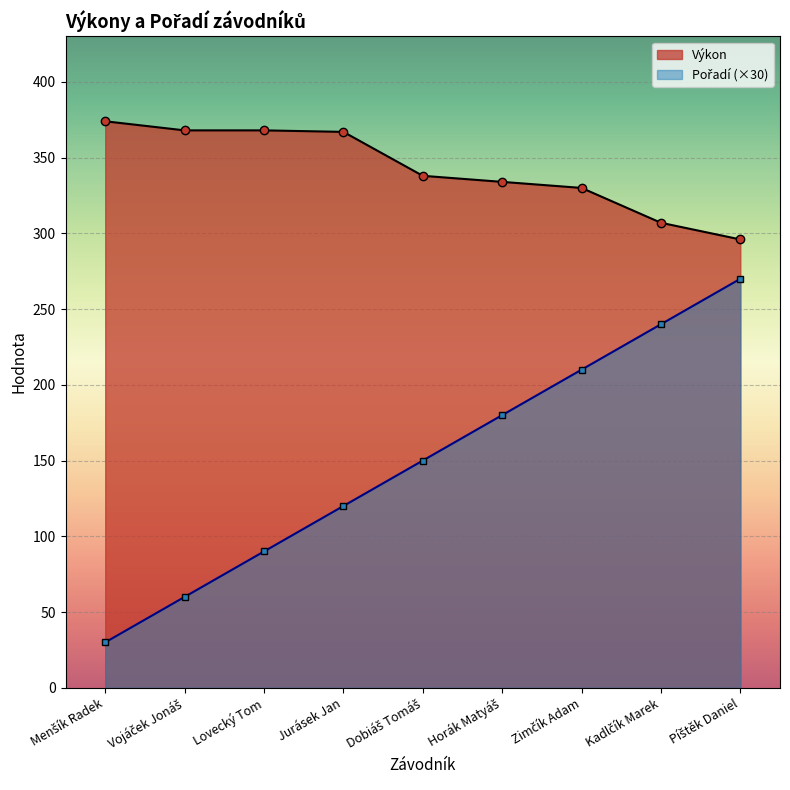

Which series has the largest total across all categories?

Výkon